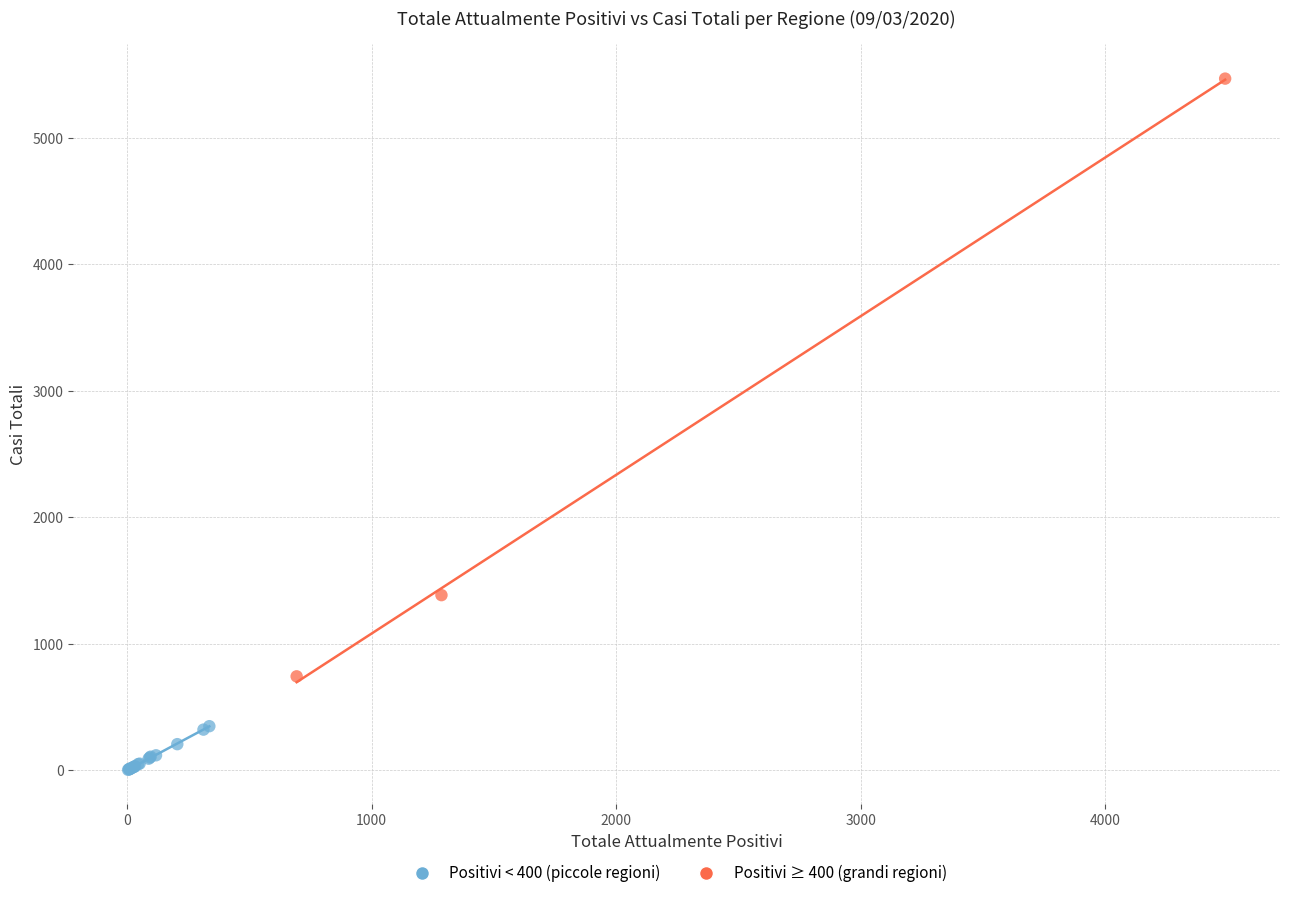

Which series has the largest Y range (max minus min)?

Positivi ≥ 400 (grandi regioni)